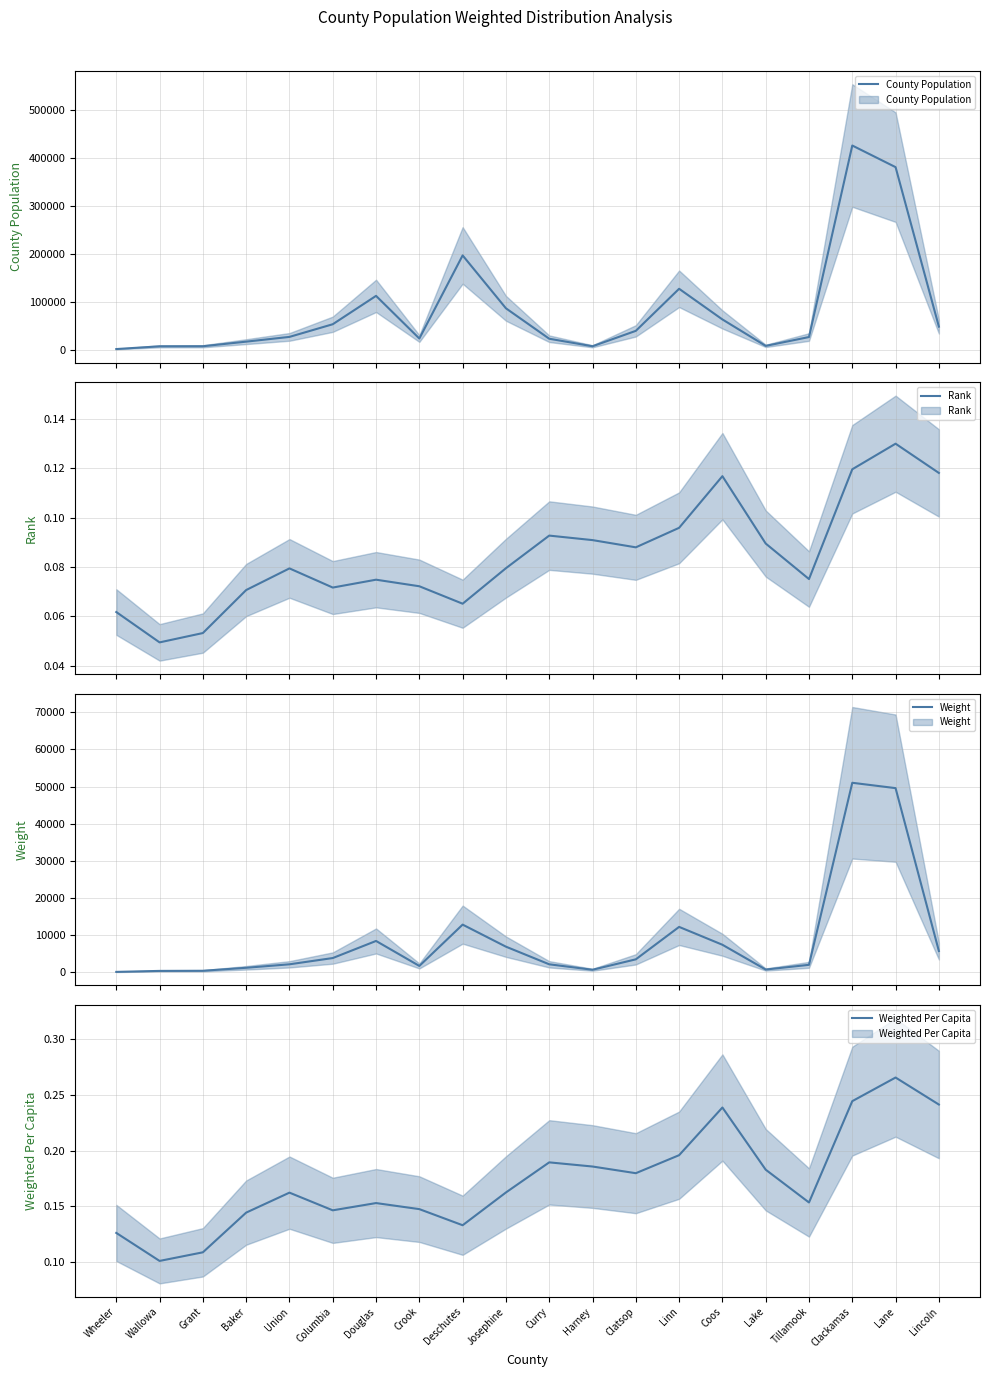

Reading left to right, list all the values displayed in this chart.

County Population: 1440.0	7160.0	7315.0	16910.0	26840.0	53280.0	112530.0	23440.0	197015.0	86560.0	23005.0	7280.0	39455.0	127320.0	63315.0	8075.0	26530.0	426515.0	381365.0	48305.0
Rank: 0.1	0.0	0.1	0.1	0.1	0.1	0.1	0.1	0.1	0.1	0.1	0.1	0.1	0.1	0.1	0.1	0.1	0.1	0.1	0.1
Weight: 88.9	353.7	389.0	1194.4	2131.5	3817.0	8420.8	1691.6	12822.8	6880.8	2133.2	661.7	3470.6	12207.7	7397.8	722.8	1992.1	51027.8	49585.0	5707.1
Weighted Per Capita: 0.1	0.1	0.1	0.1	0.2	0.1	0.2	0.1	0.1	0.2	0.2	0.2	0.2	0.2	0.2	0.2	0.2	0.2	0.3	0.2